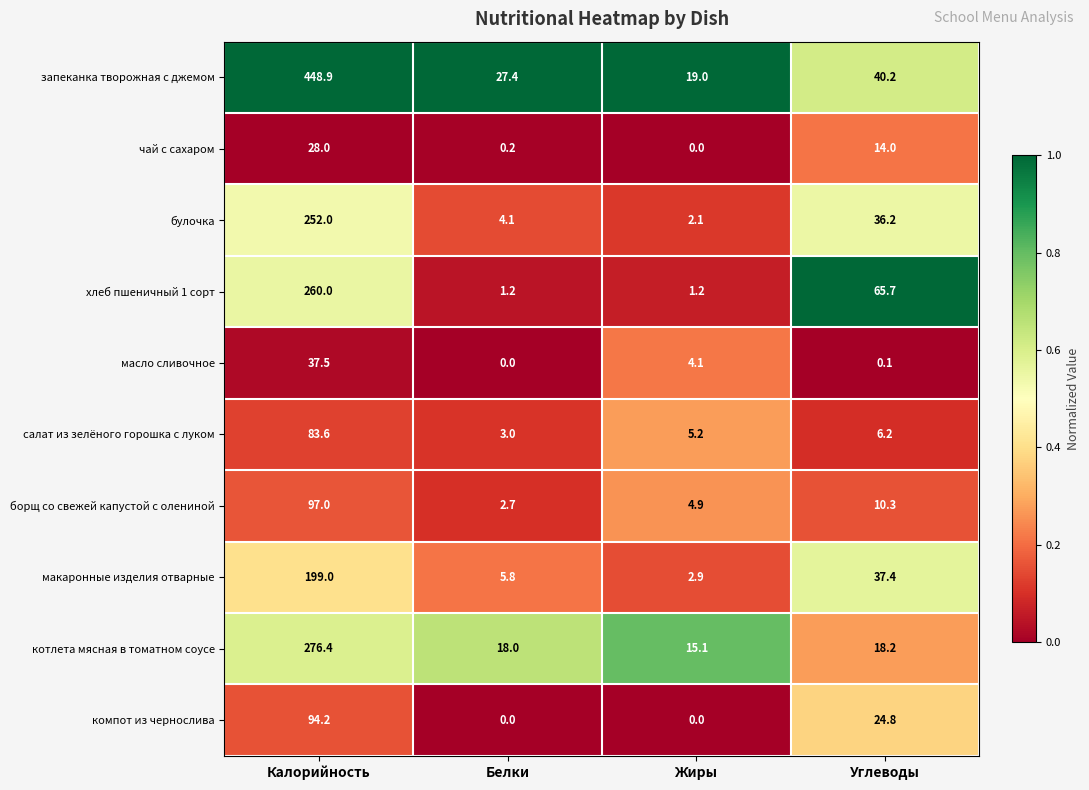

What is the difference between the second highest and minimum values in the макаронные изделия отварные series?

34.5